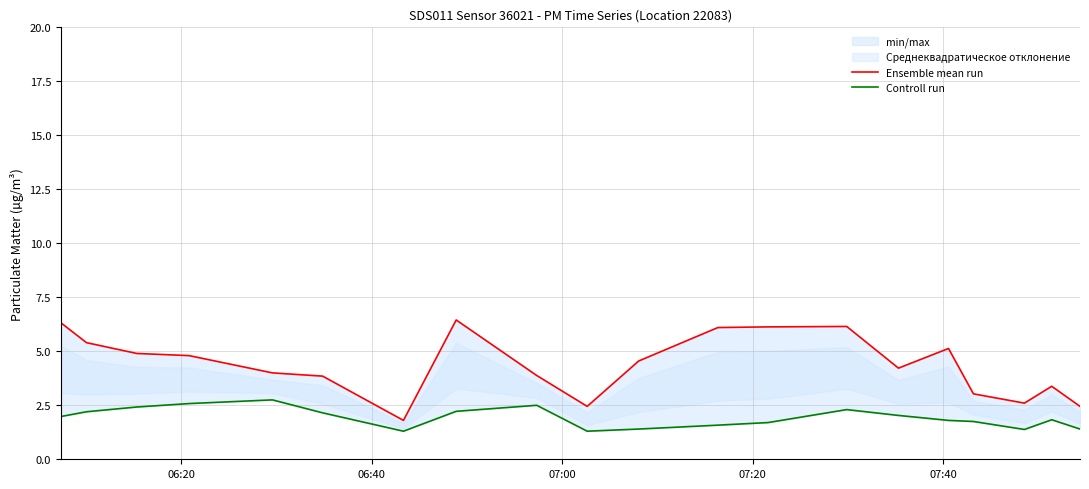

How many data points in Ensemble mean run are above 4?

11